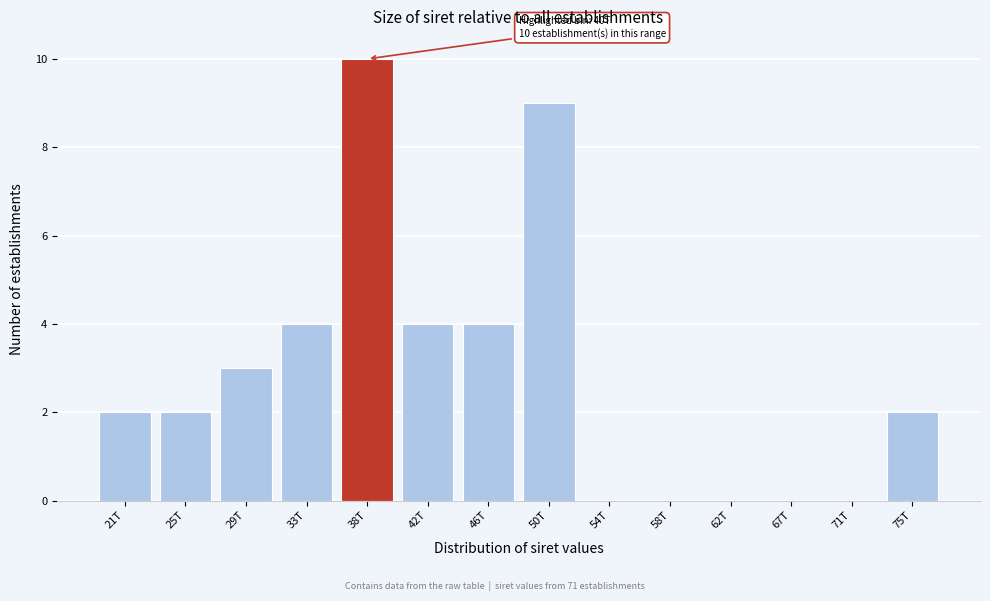

Reading left to right, extract all data points from this chart.

21T=2	25T=2	29T=3	33T=4	38T=10	42T=4	46T=4	50T=9	54T=0	58T=0	62T=0	67T=0	71T=0	75T=2